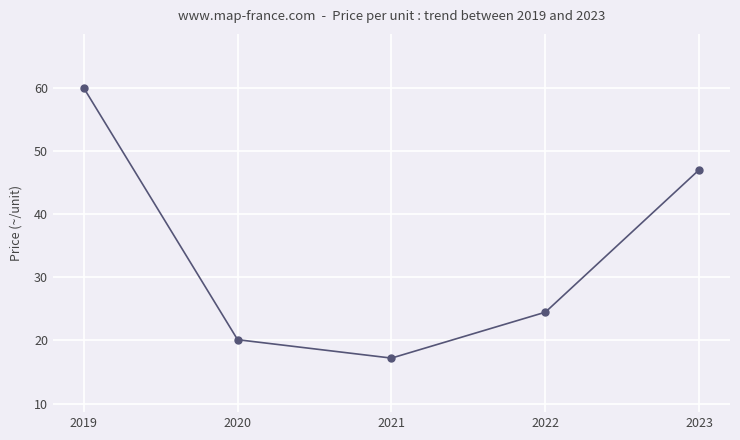

Rank the categories by value from lowest to highest.

2021, 2020, 2022, 2023, 2019